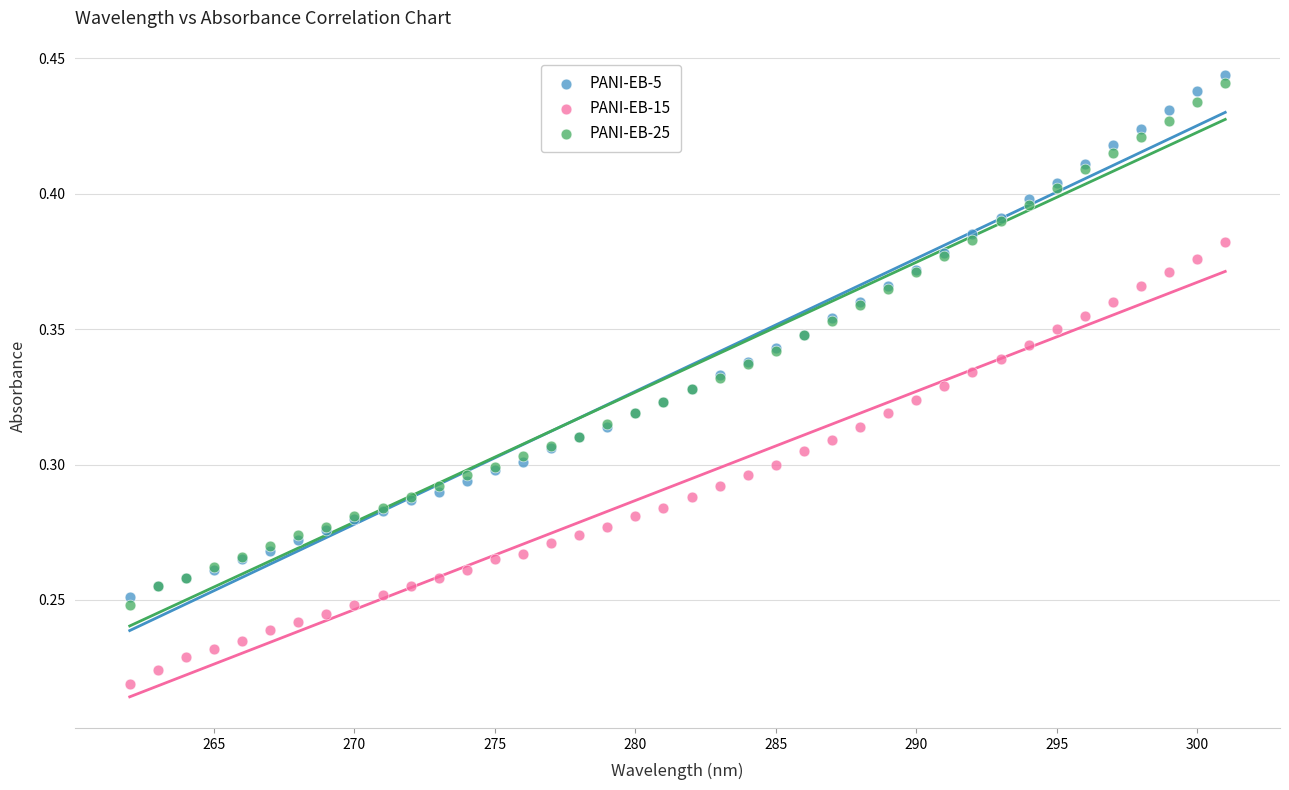

What is the X range (max minus min) for the scatter plot?

39.0